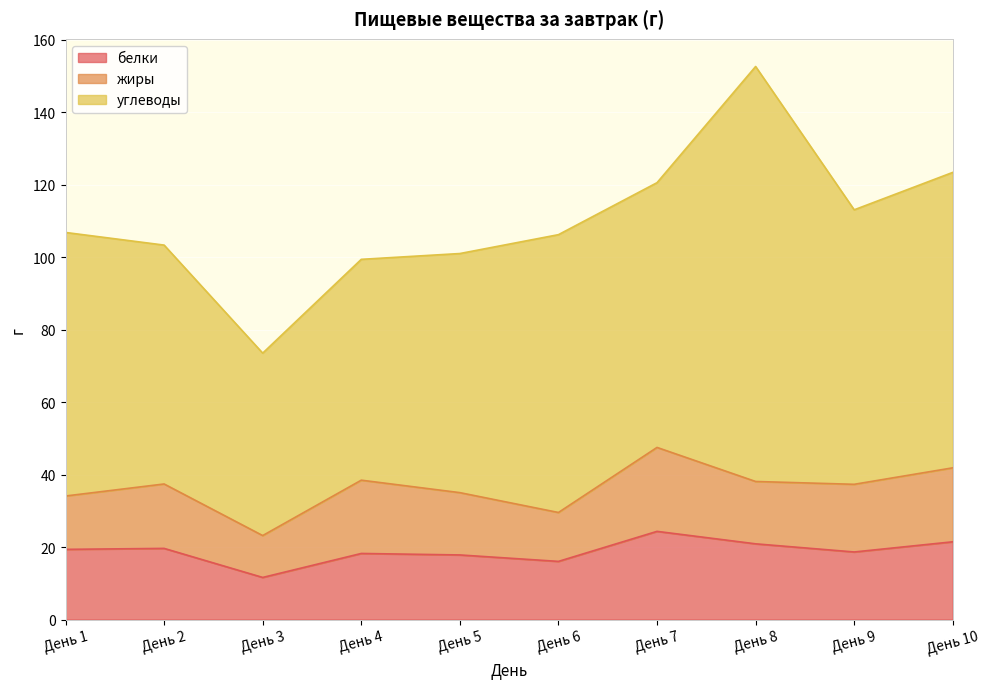

At День 7, list the series in order from smallest to largest.

жиры, белки, углеводы